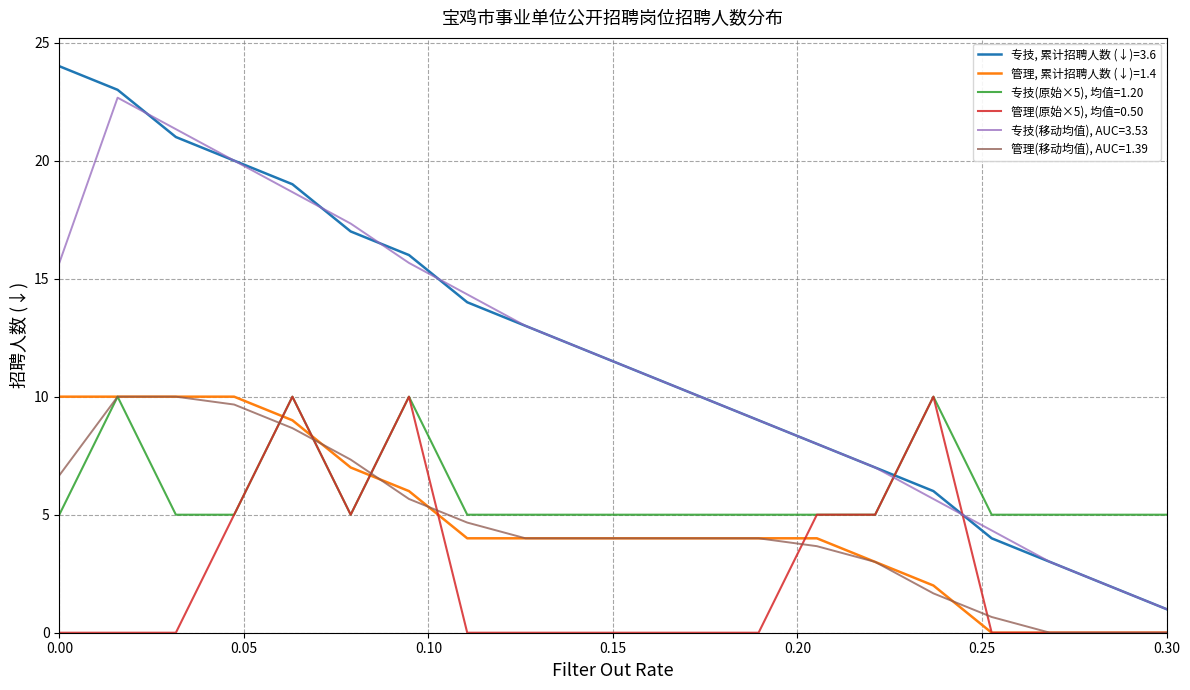

Which series has the largest range (max minus min)?

专技, 累计招聘人数 (↓)=3.6